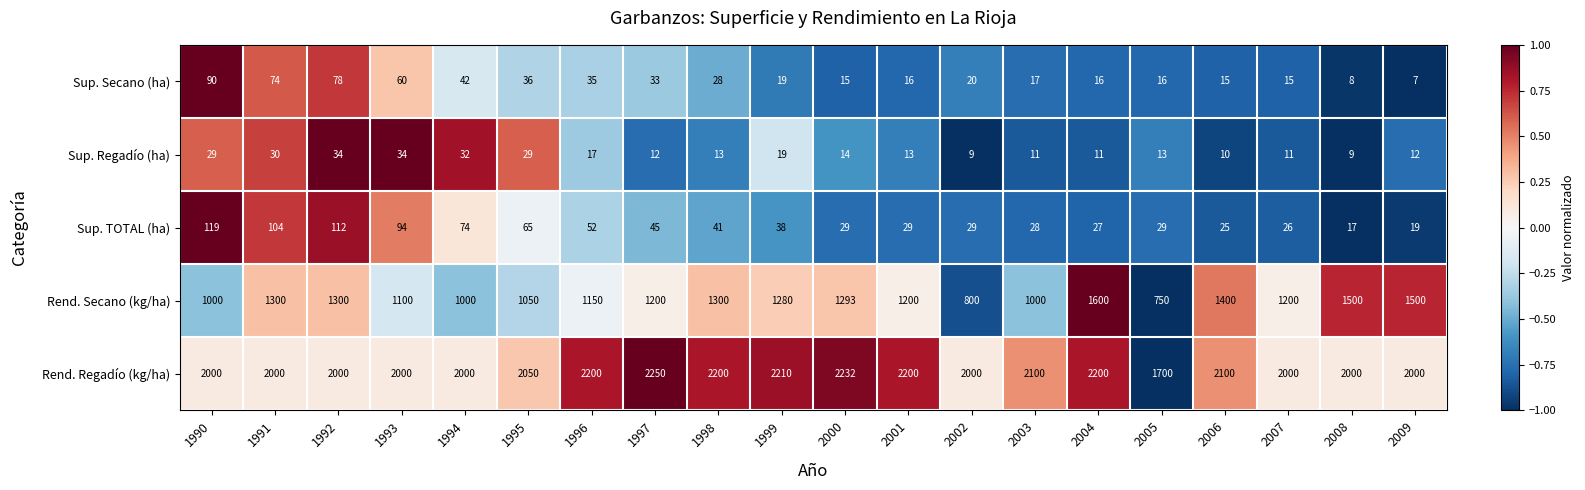

The Sup. Secano (ha) series shows 15 at 2006. True or false?

True